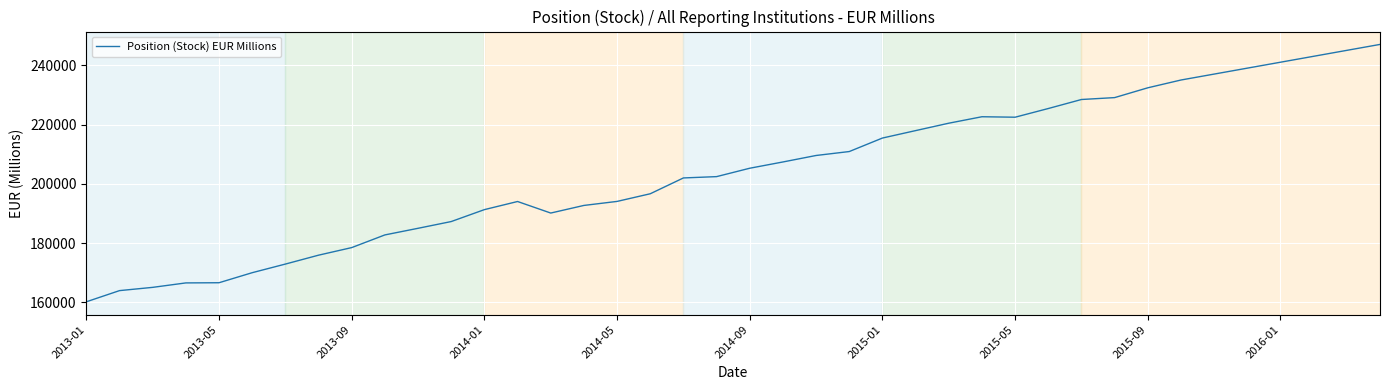

What is the maximum value shown in the chart?

247000